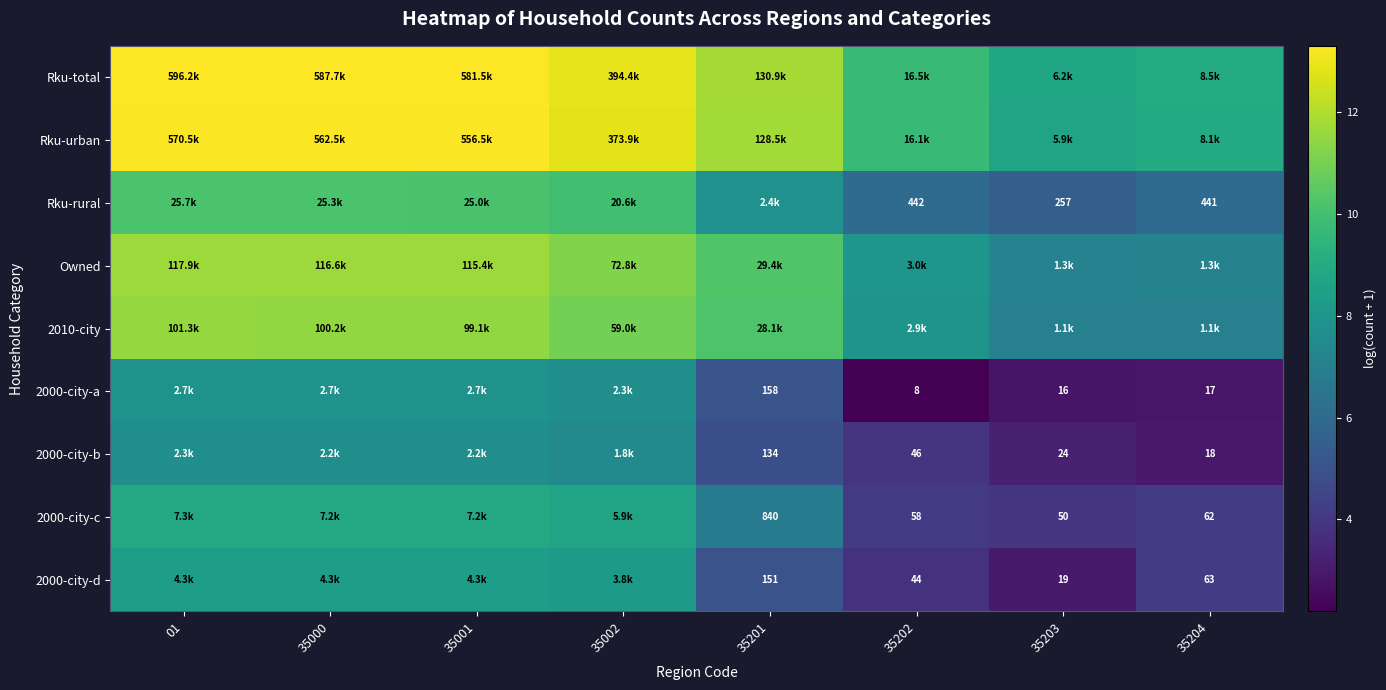

True or false: Rku-total has a value of 9.7 at 35202.

True